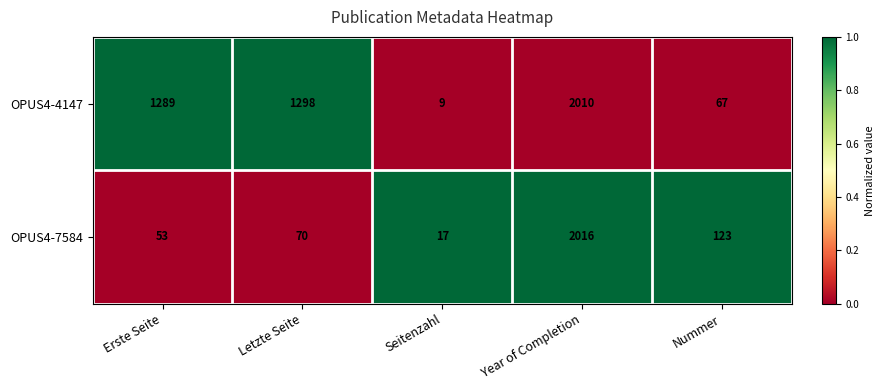

Is it true that OPUS4-4147 equals 99 at Nummer?

False